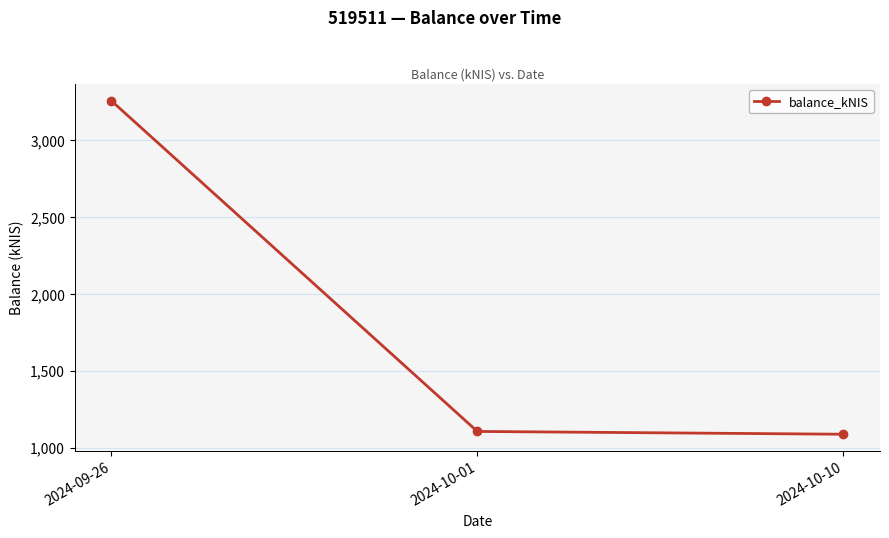

What is the change in value from 2024-09-26 to 2024-10-10?

-2170.8